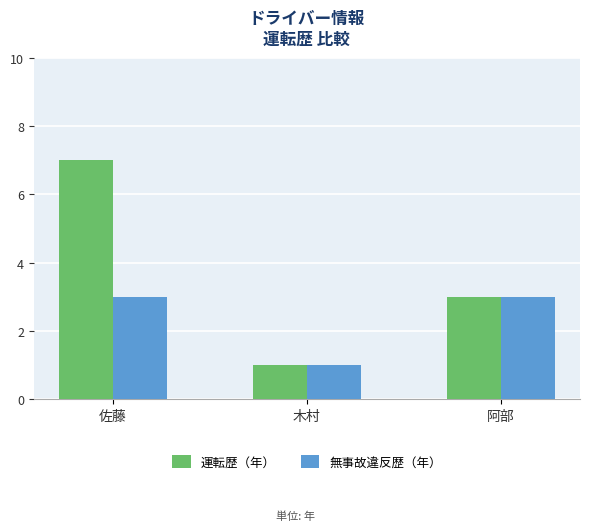

At 佐藤, list the series in order from smallest to largest.

無事故違反歴（年）, 運転歴（年）